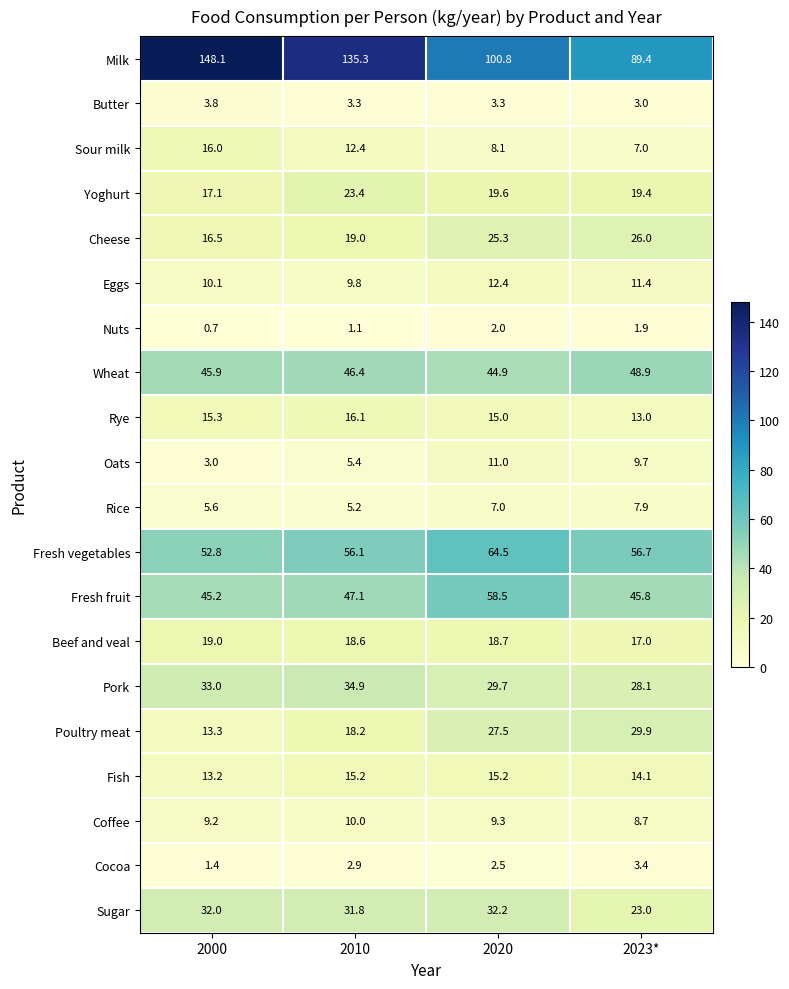

What is the total value across all series at 2000?

501.2